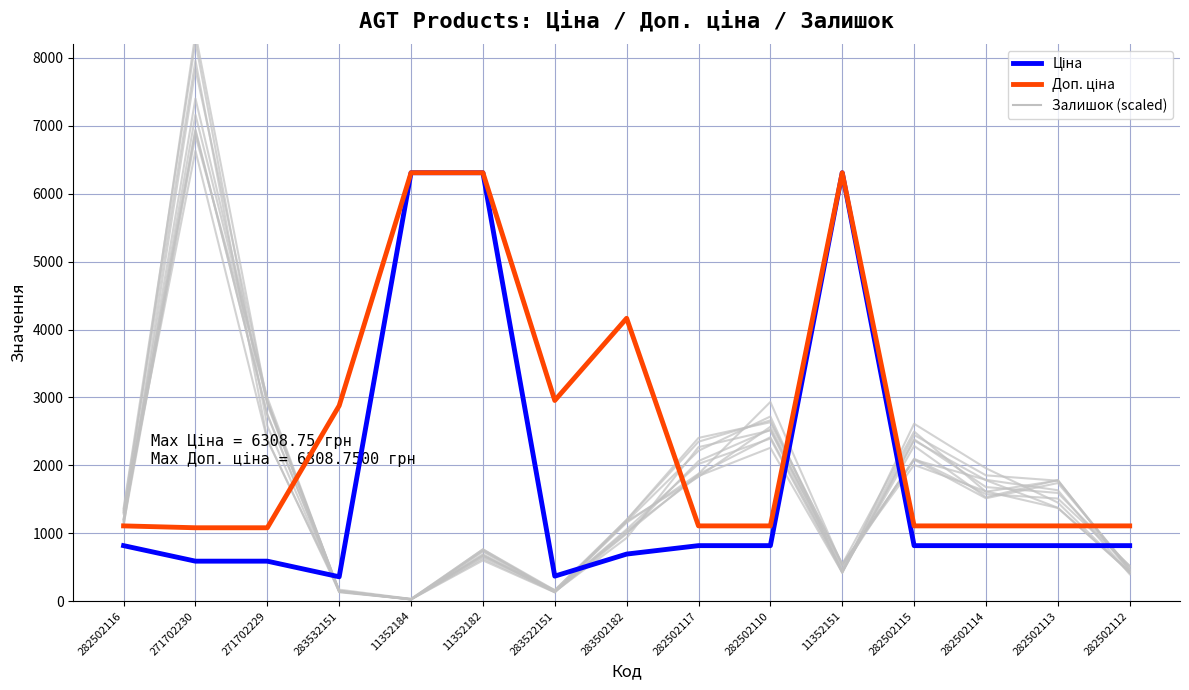

What is the maximum value for Залишок_bg?

8355.2